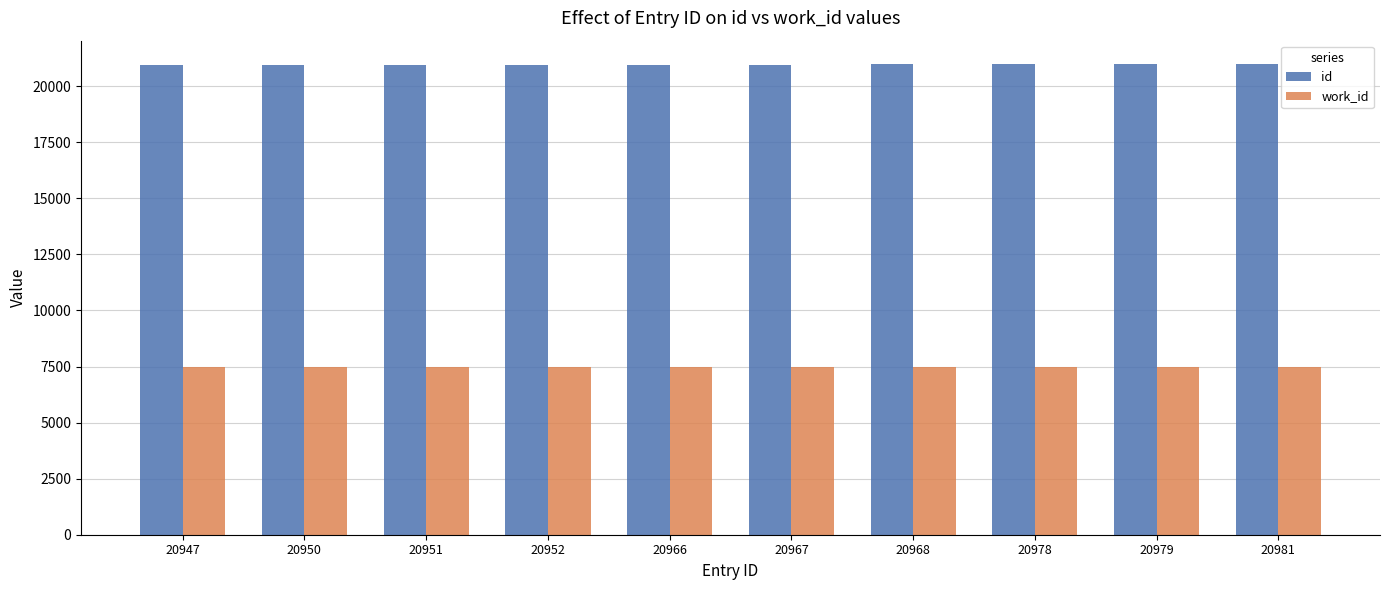

What is the average value of the id series?

20964